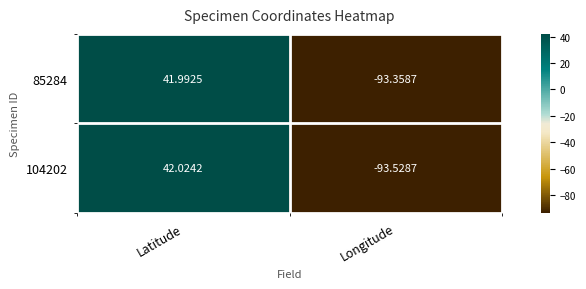

Rank the categories by 85284 value from highest to lowest.

Latitude, Longitude